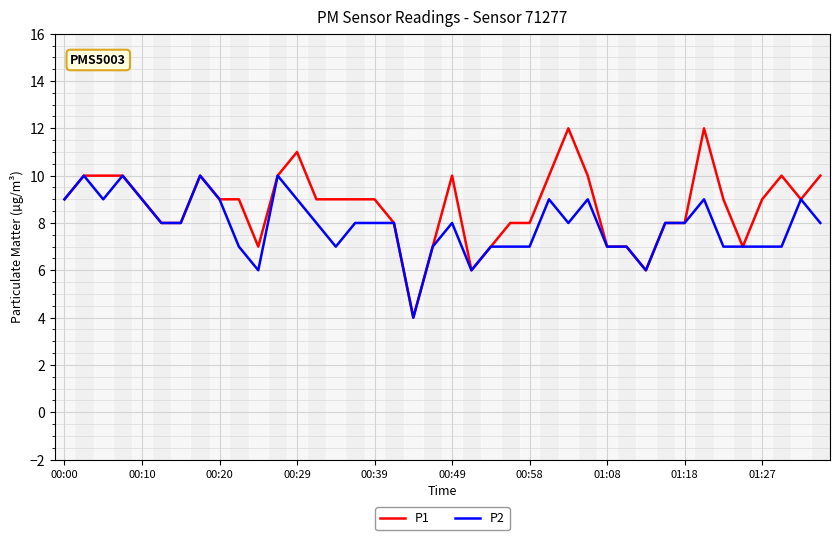

What is the maximum value for P2?

10